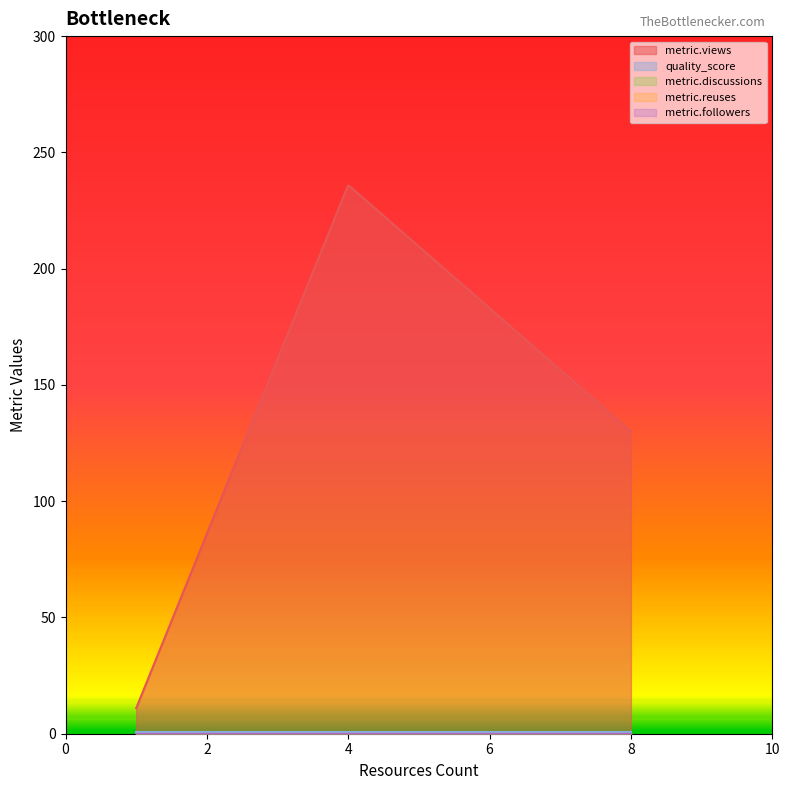

Does the chart display data point markers on the line(s)?

No